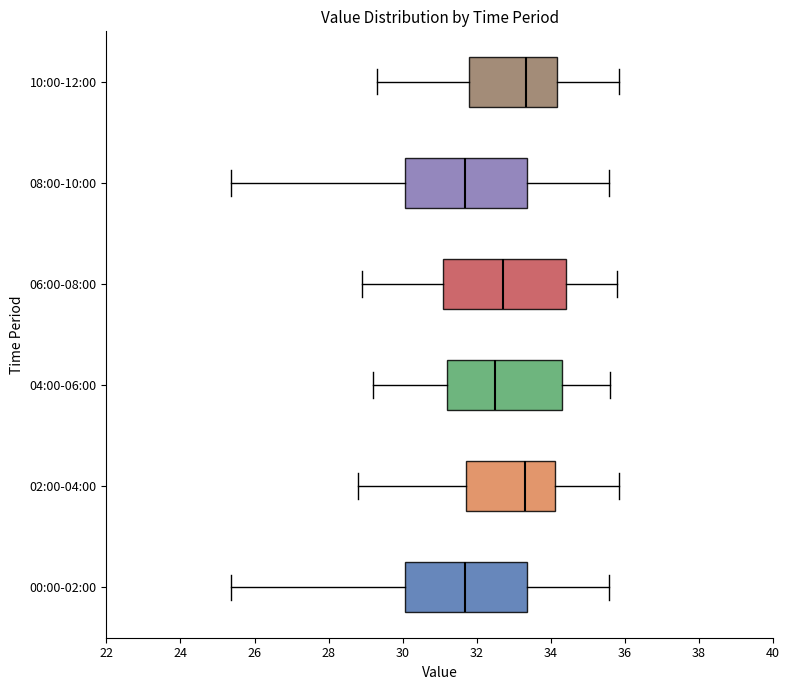

Where does the right whisker of the box for 06:00-08:00 end on the x-axis? The values are not printed on the chart, so give them approximately, as read against the axis.

35.8